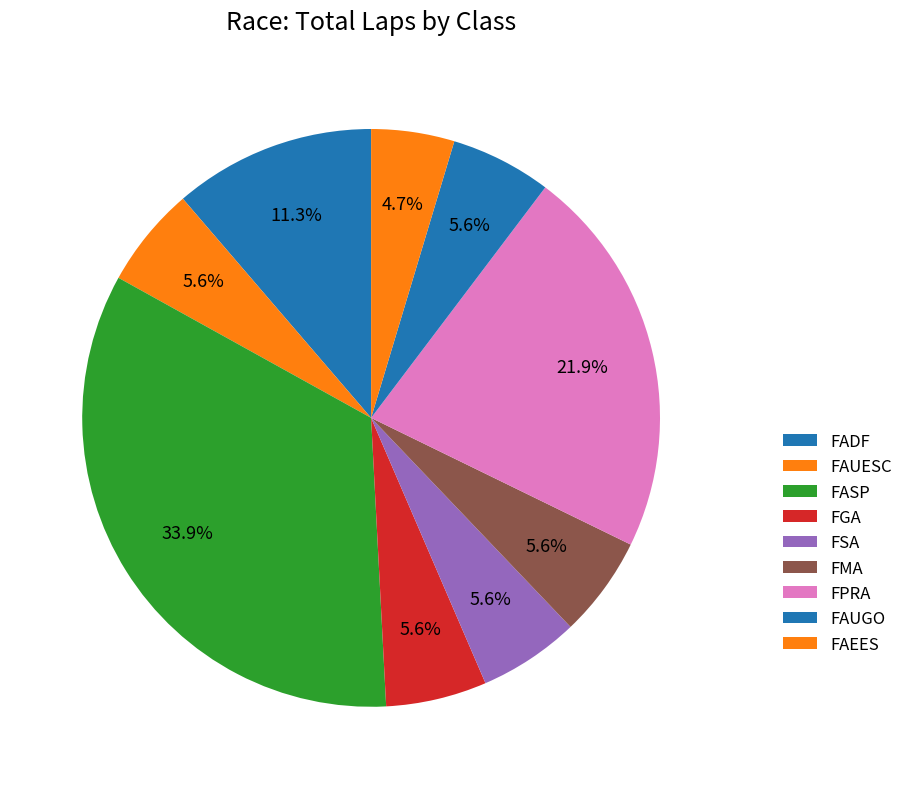

How many slices are in this pie chart?

9